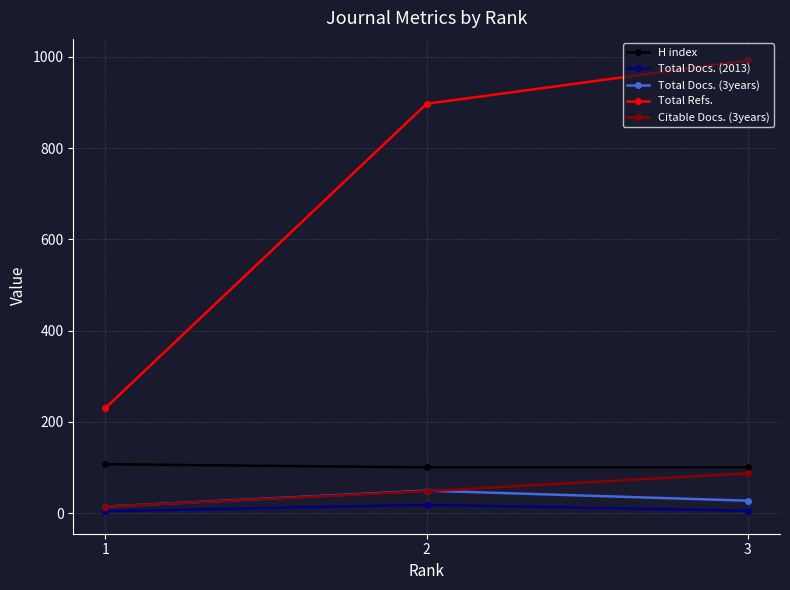

The value of Total Docs. (3years) at 3 is 27. True or false?

True